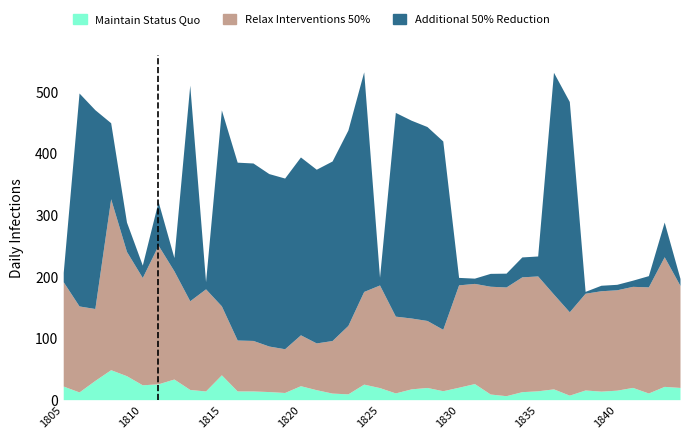

True or false: Maintain Status Quo has more than 1 points higher than both neighbors.

True